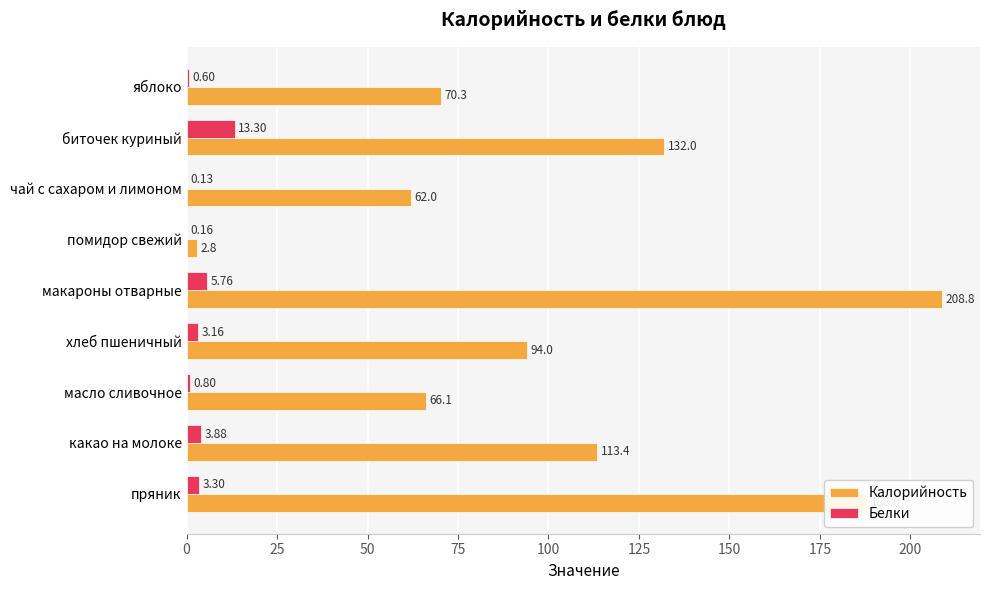

At which label does Белки reach its peak?

биточек куриный